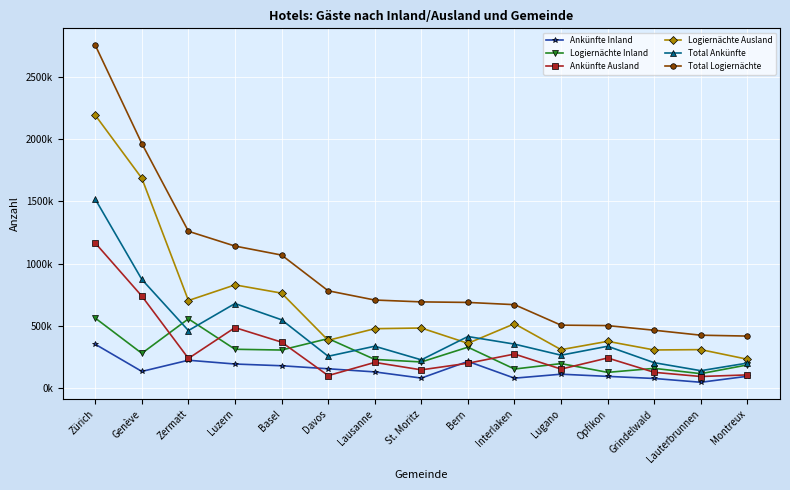

What position from the left is Montreux?

15